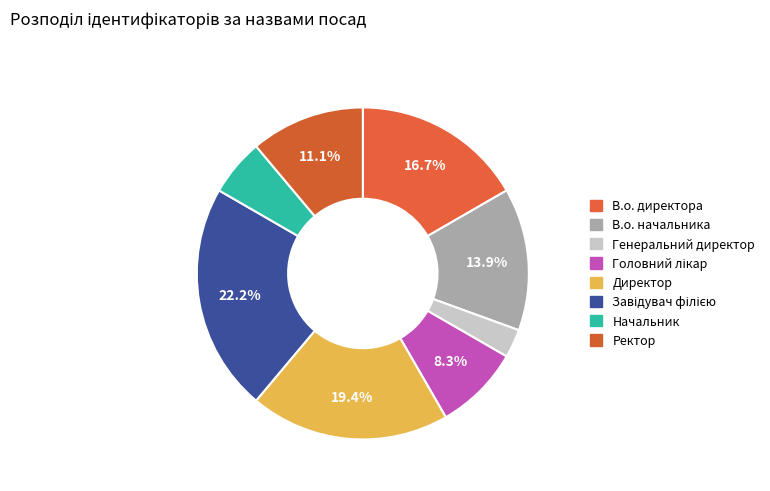

What percentage is the В.о. начальника slice, to the nearest percent?

14%